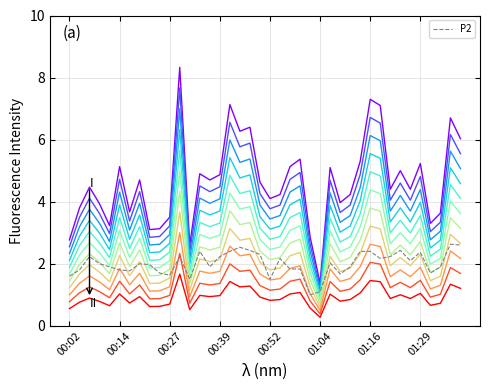

What is the smallest value displayed?

0.3